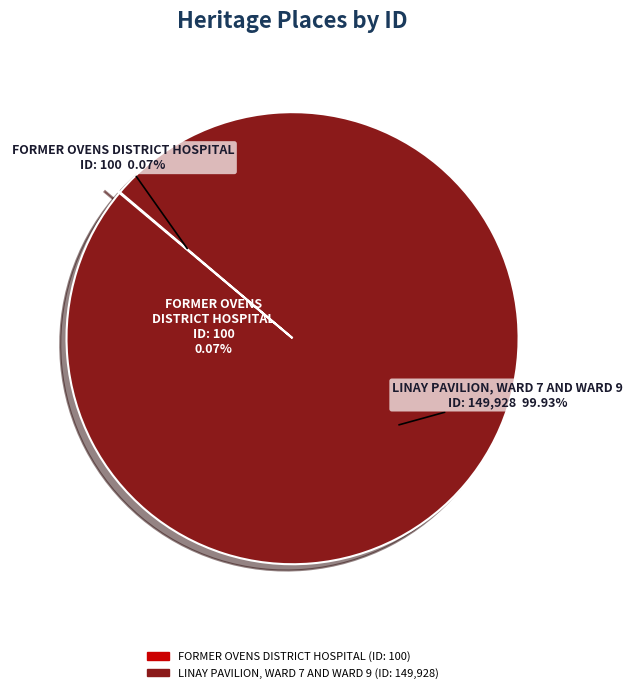

Does any single category account for the majority?

Yes